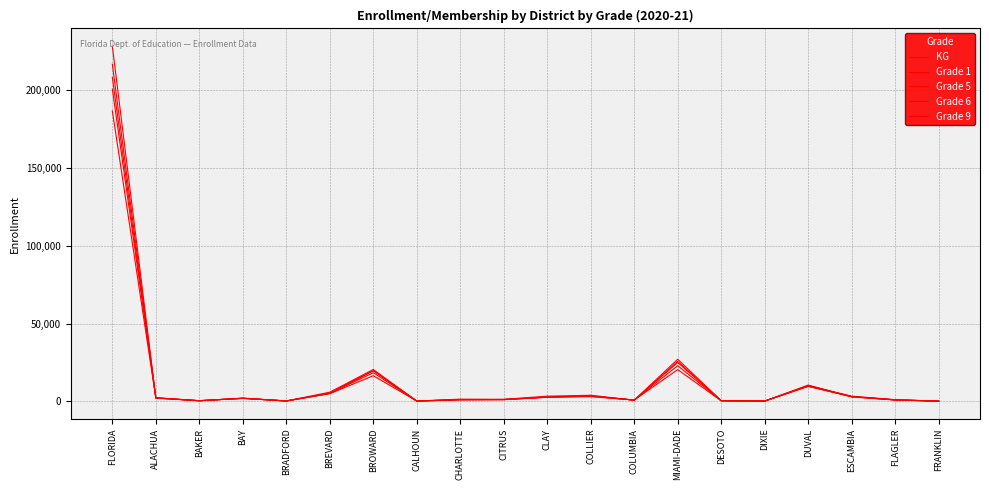

At which label does Grade 6 reach its minimum?

FRANKLIN